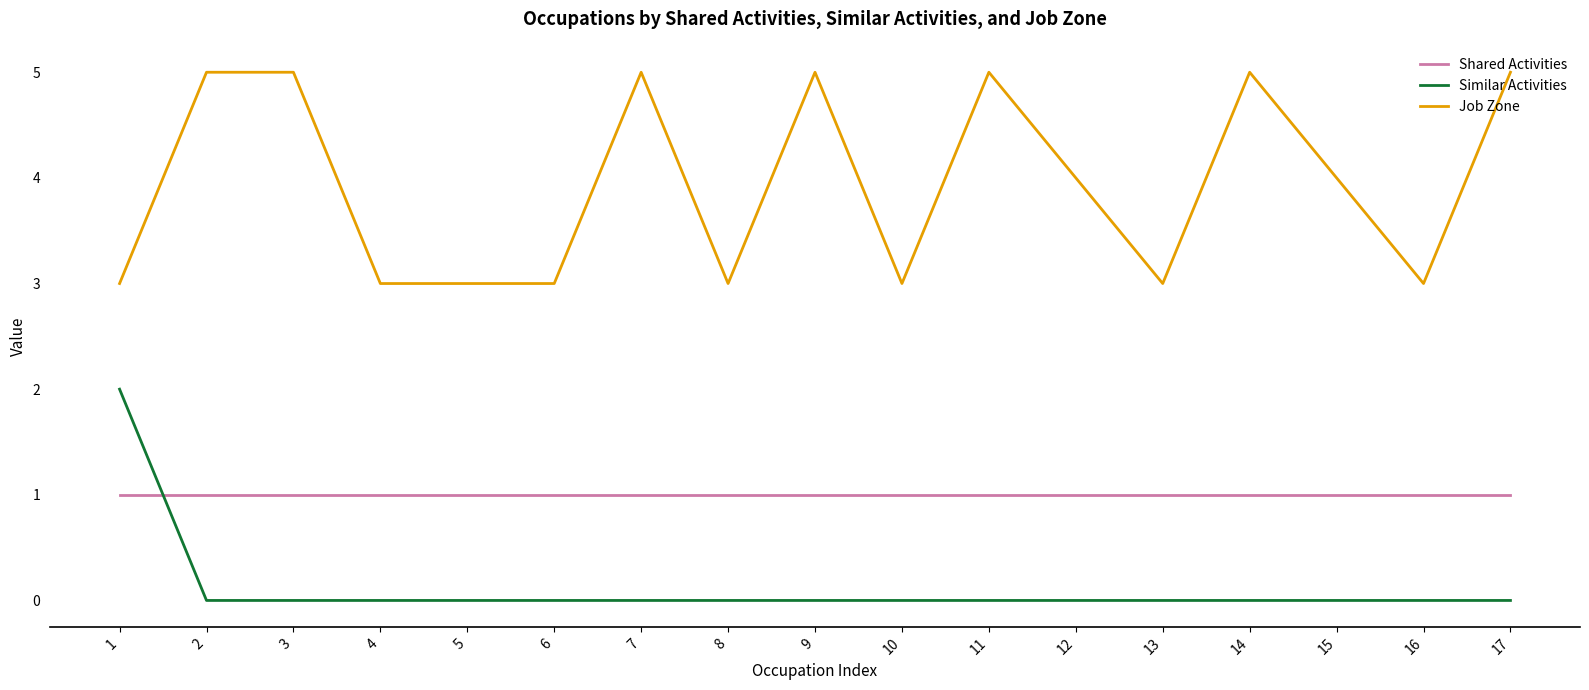

What is the maximum value shown in the chart?

5